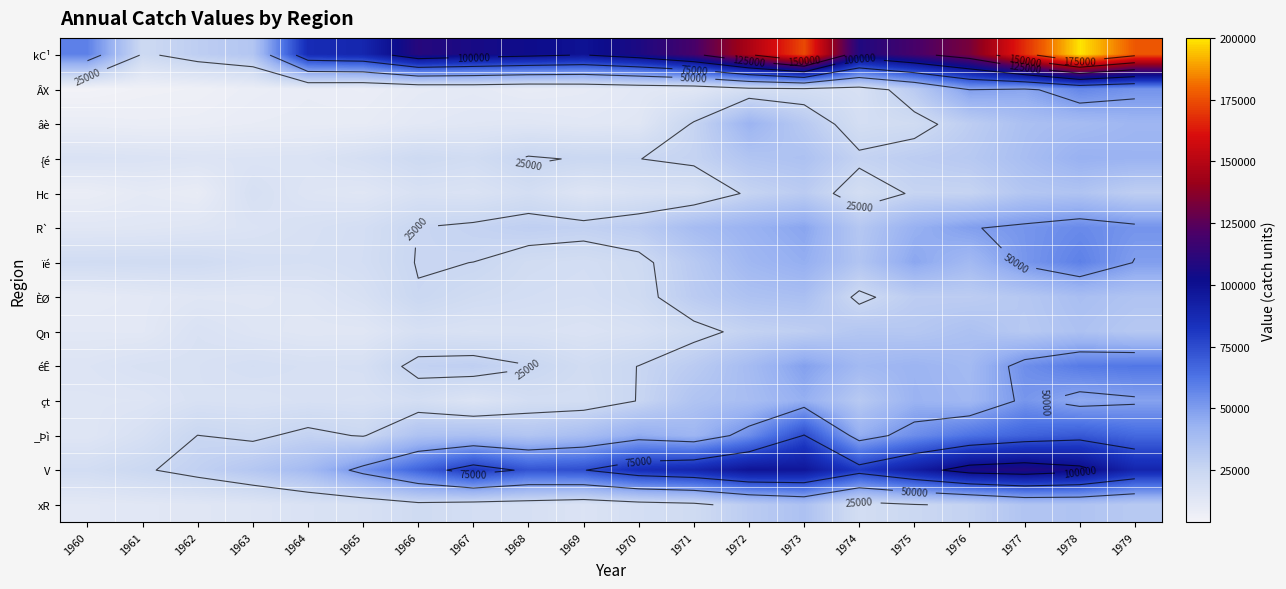

At how many categories does at least one series exceed 182920?

1